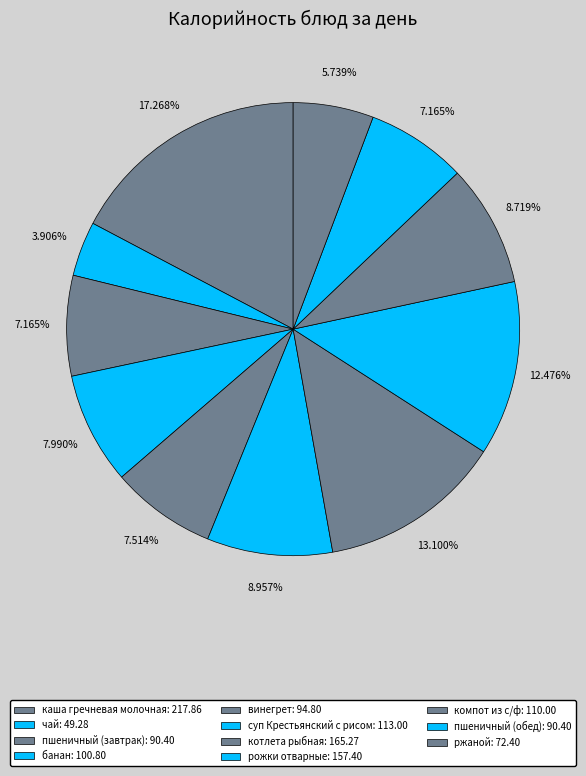

Approximately how many times larger is the value at котлета рыбная compared to компот из с/ф?

1.5